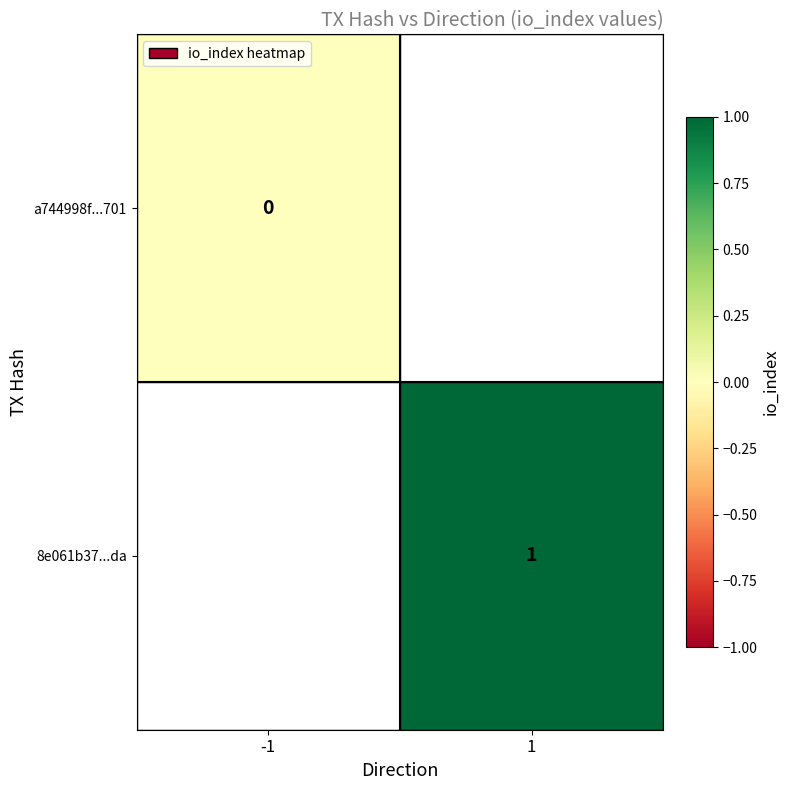

Which has a higher value, -1 or 1?

1